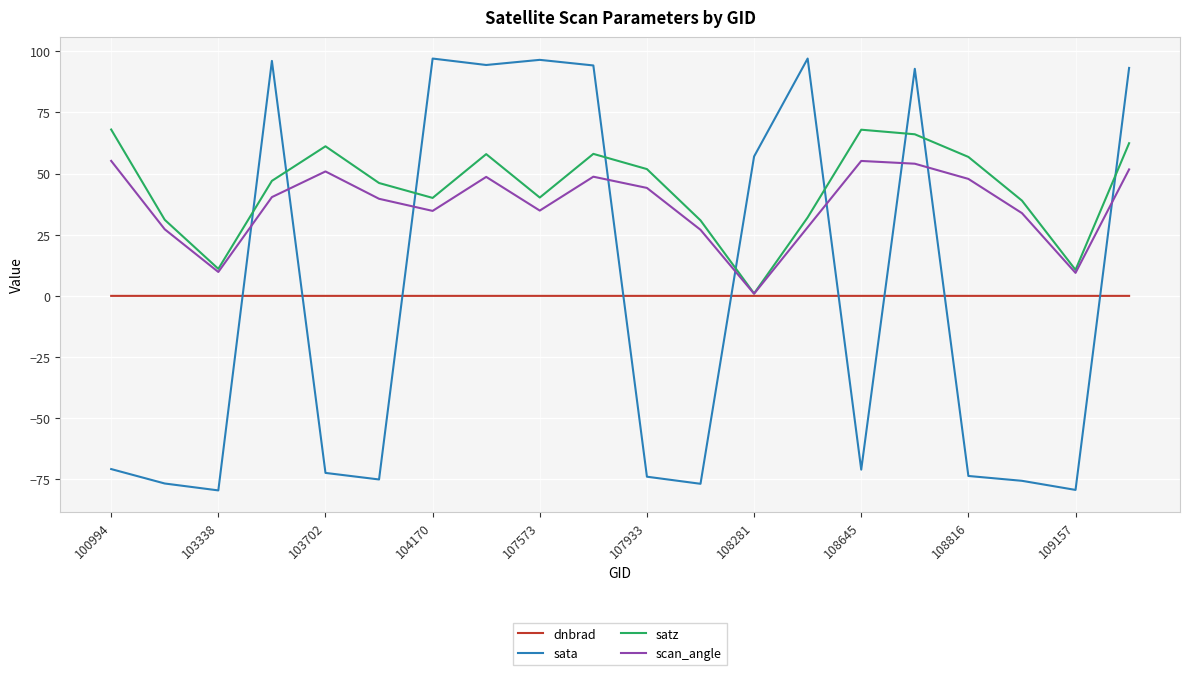

Rank the series by their maximum value, from highest to lowest.

sata, satz, scan_angle, dnbrad